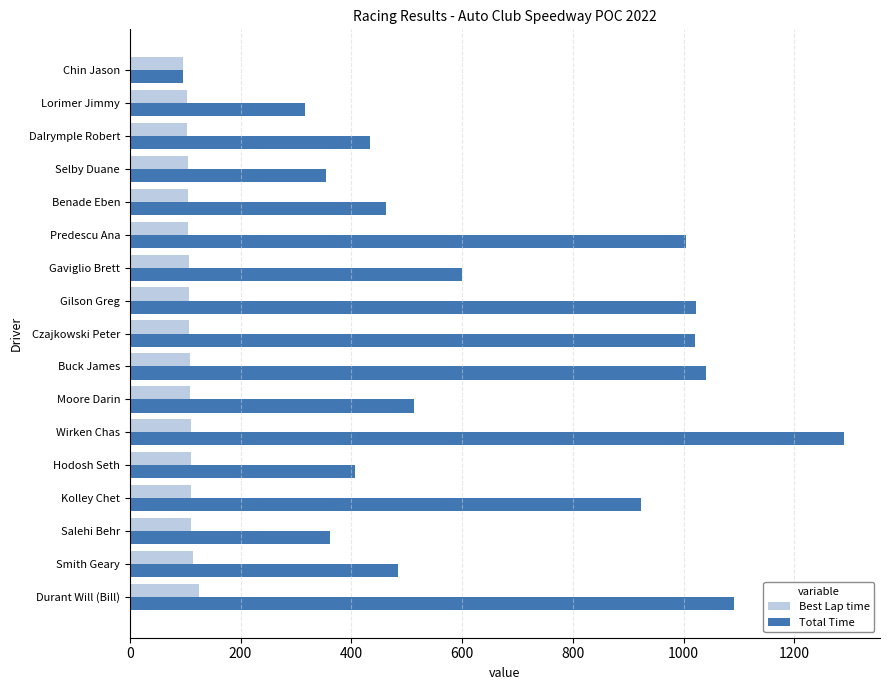

At which label is Total Time closest to 692?

Gaviglio Brett